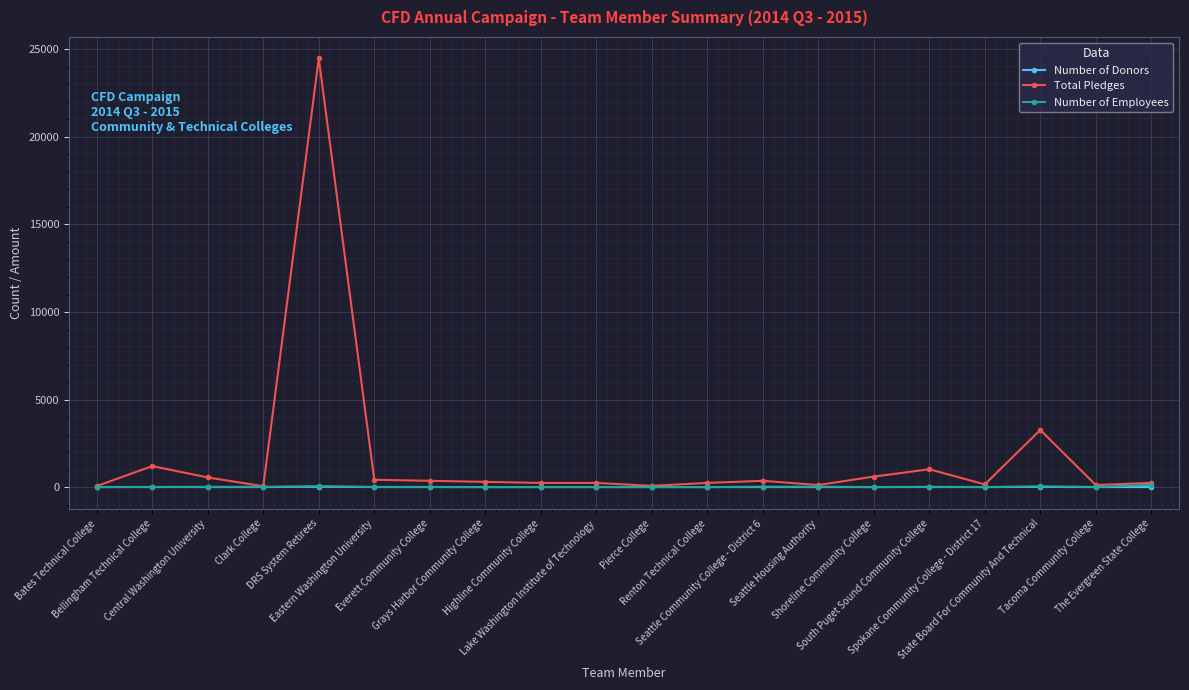

Which series has the largest total across all categories?

Total Pledges